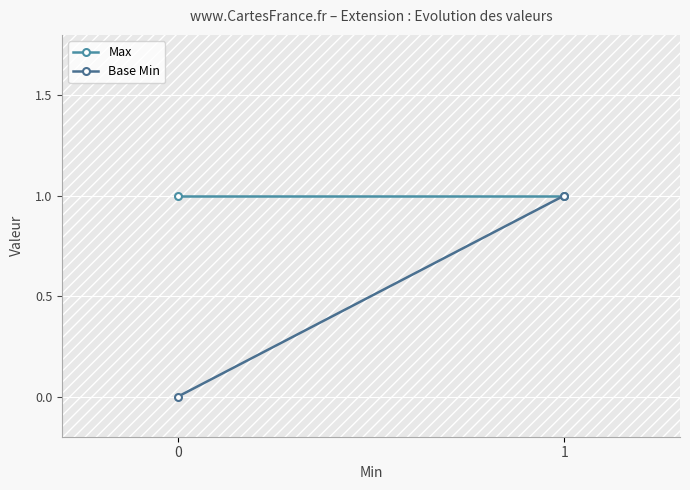

Is the value of Max at 0 greater than the value of Base Min at 1?

No